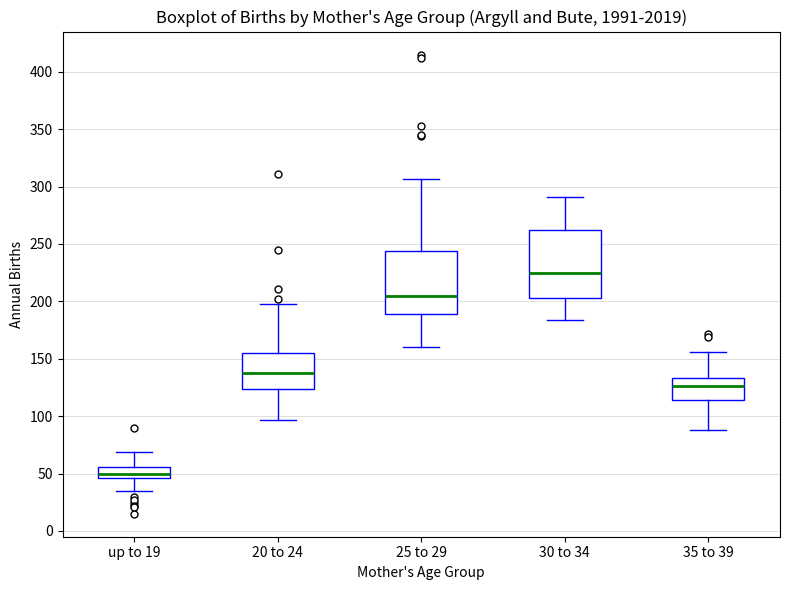

Reading left to right, read every box against the y-axis: the position of its median line, the range the box covers, and the ends of its whiskers. The values are not printed on the chart, so give them approximately, as read against the axis.

up to 19: median 50, box 45 to 55, whiskers 35 to 70
20 to 24: median 140, box 125 to 155, whiskers 95 to 200
25 to 29: median 205, box 190 to 245, whiskers 160 to 305
30 to 34: median 225, box 205 to 260, whiskers 185 to 290
35 to 39: median 125, box 115 to 135, whiskers 90 to 155